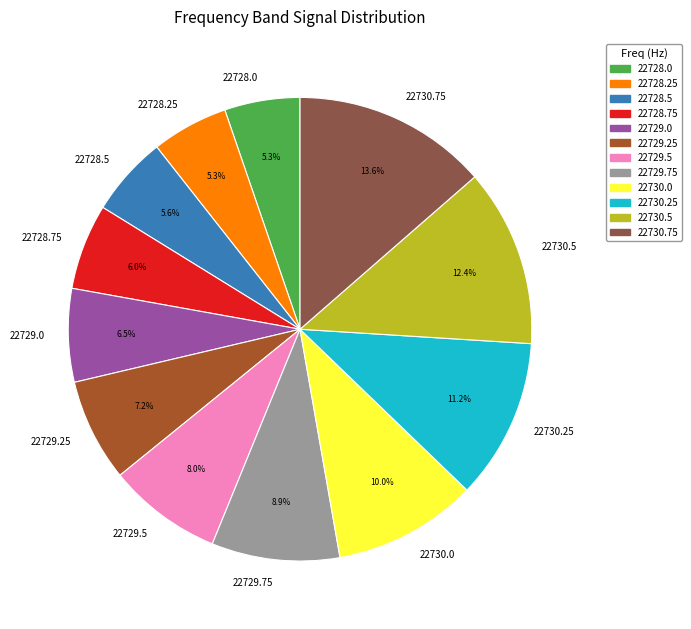

Is there any slice that represents more than half of the pie?

No